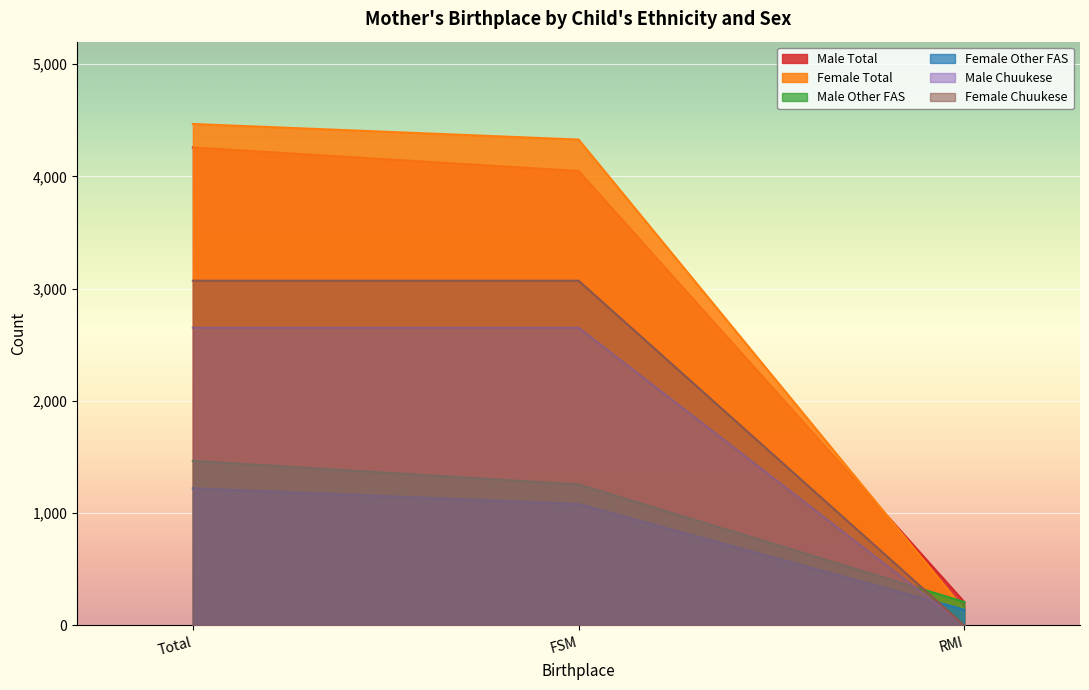

Which series has the largest range (max minus min)?

Female Total